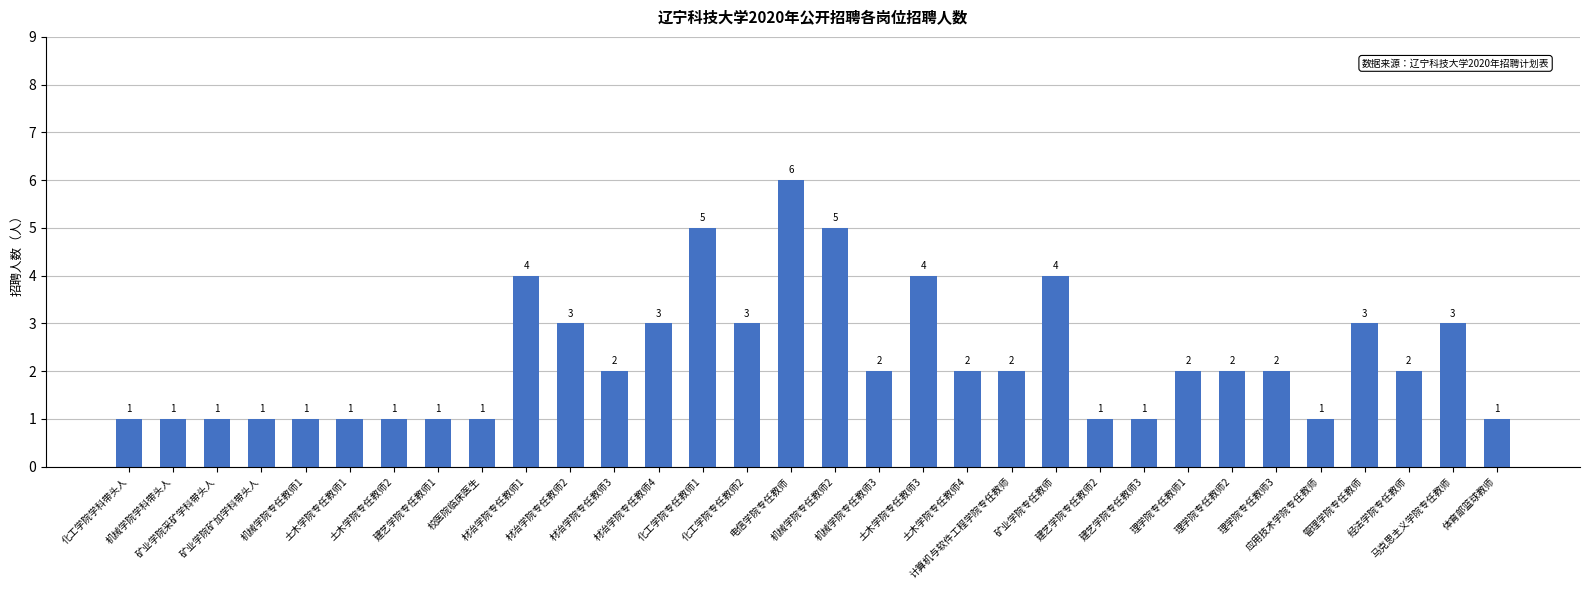

What is the difference between the second highest and second lowest values?

4